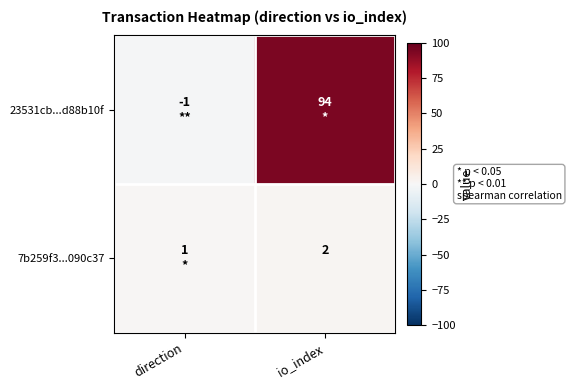

What is the maximum value for 23531cb...d88b10f?

94